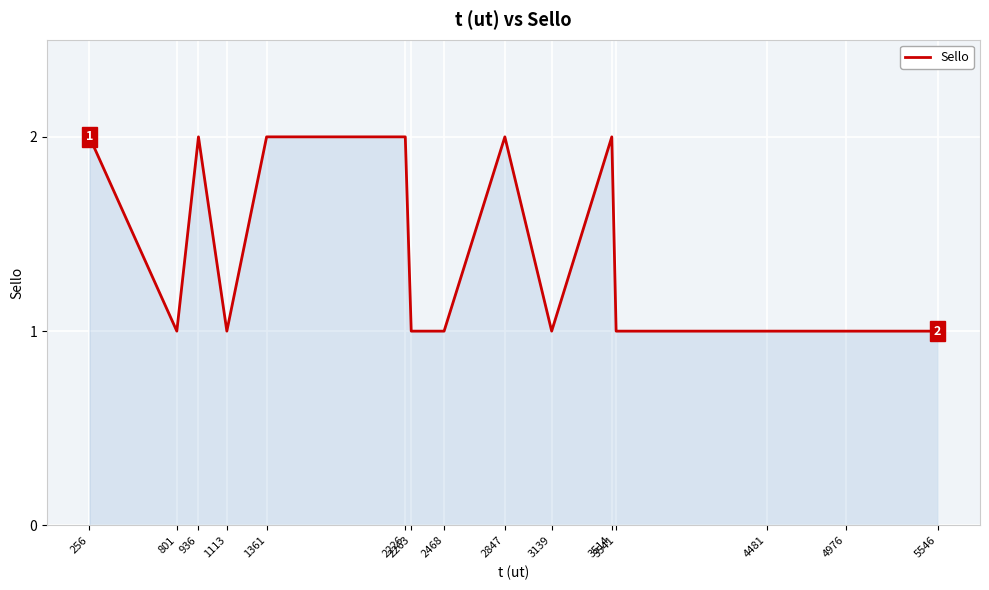

Between 3139 and 1361, which is larger?

1361